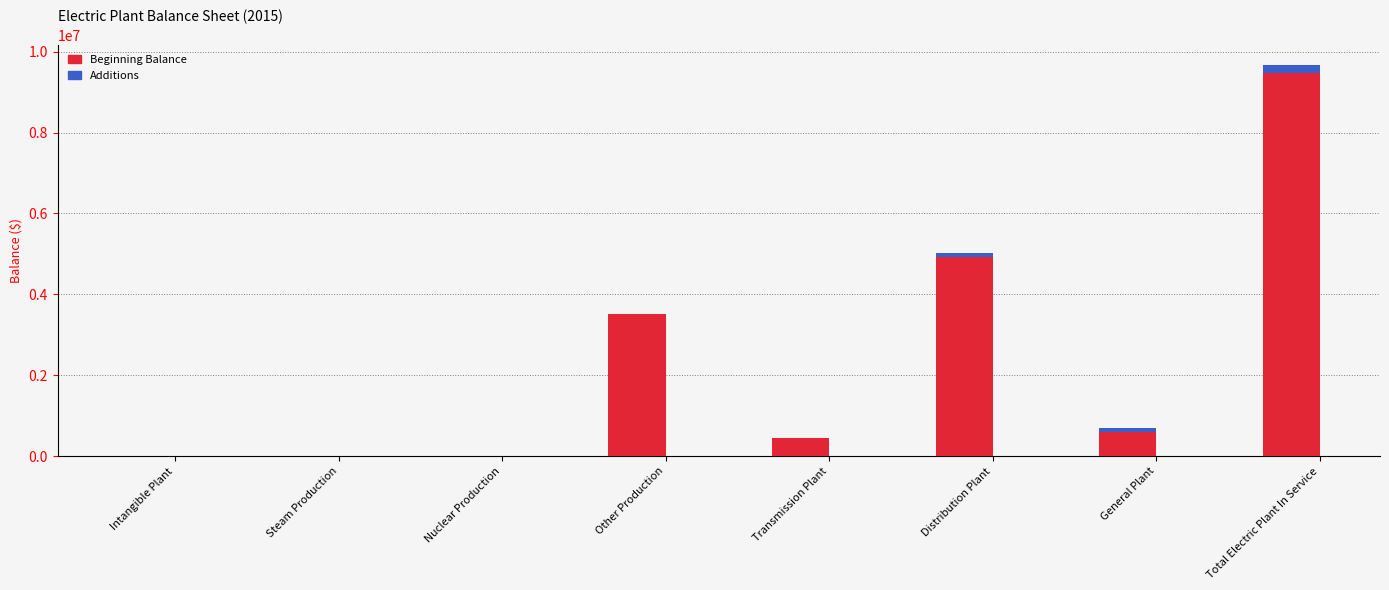

At which label is Beginning Balance closest to 4737245?

Distribution Plant